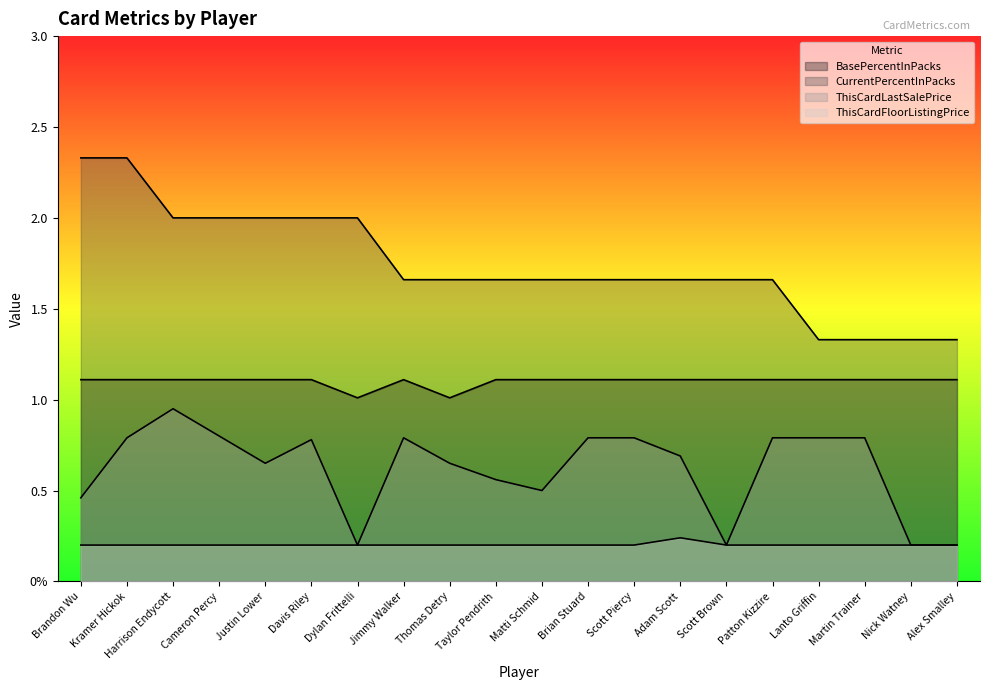

What is the value of the CurrentPercentInPacks point at the 6th from the left?

2.0